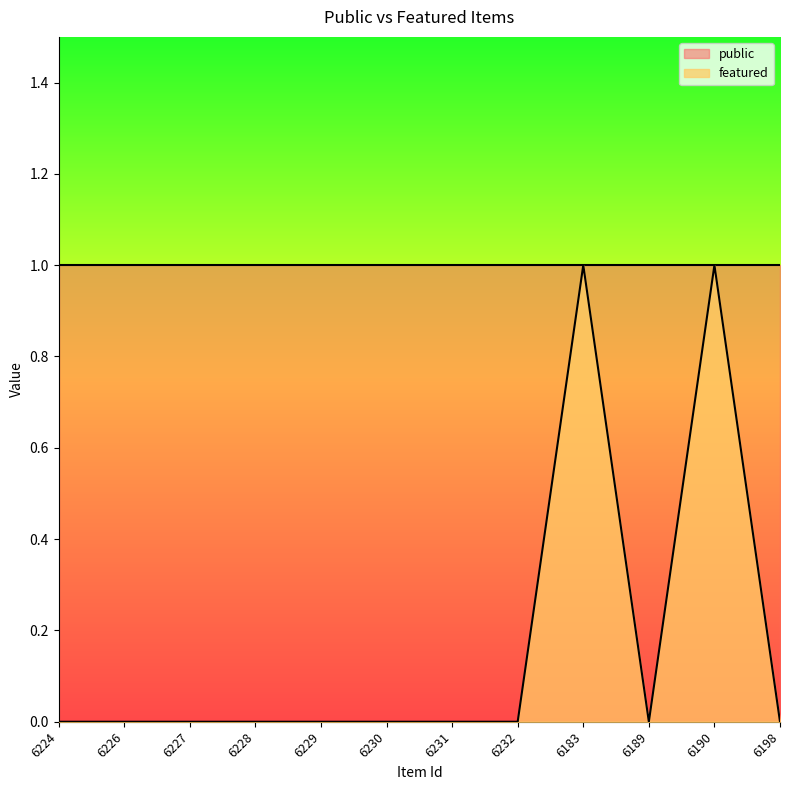

Reading right to left, extract all data points from this chart.

6198=0	6190=1	6189=0	6183=1	6232=0	6231=0	6230=0	6229=0	6228=0	6227=0	6226=0	6224=0